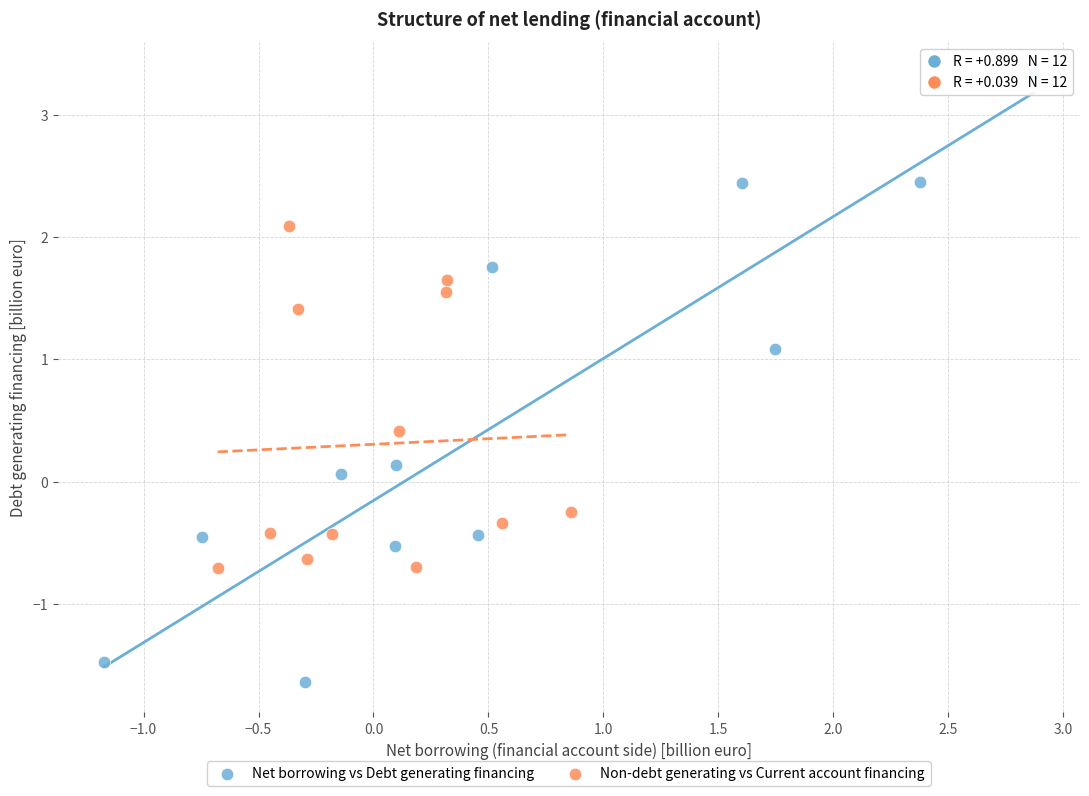

Which series has the widest spread of Y values?

Net borrowing vs Debt generating financing